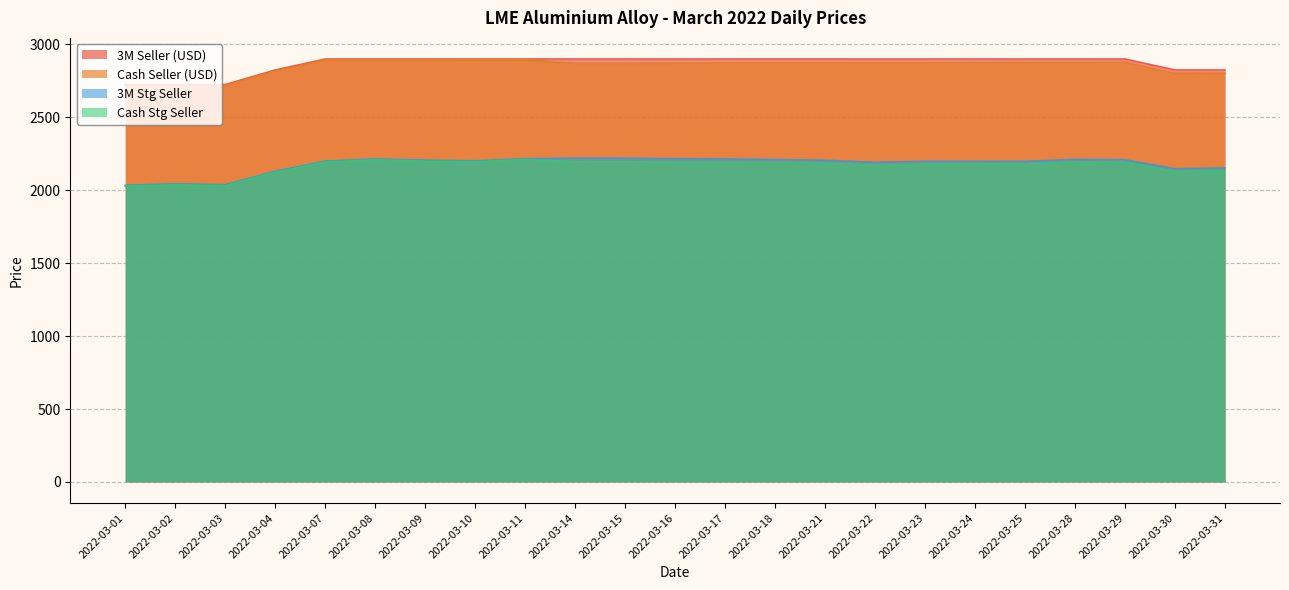

Between 2022-03-09 and 2022-03-29, which series saw the biggest shift?

Cash Seller (USD)